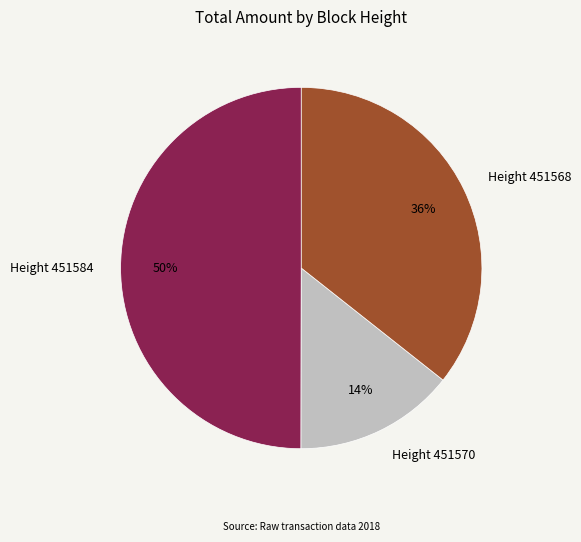

Combined, do Height 451584 and Height 451568 account for over 50%?

Yes